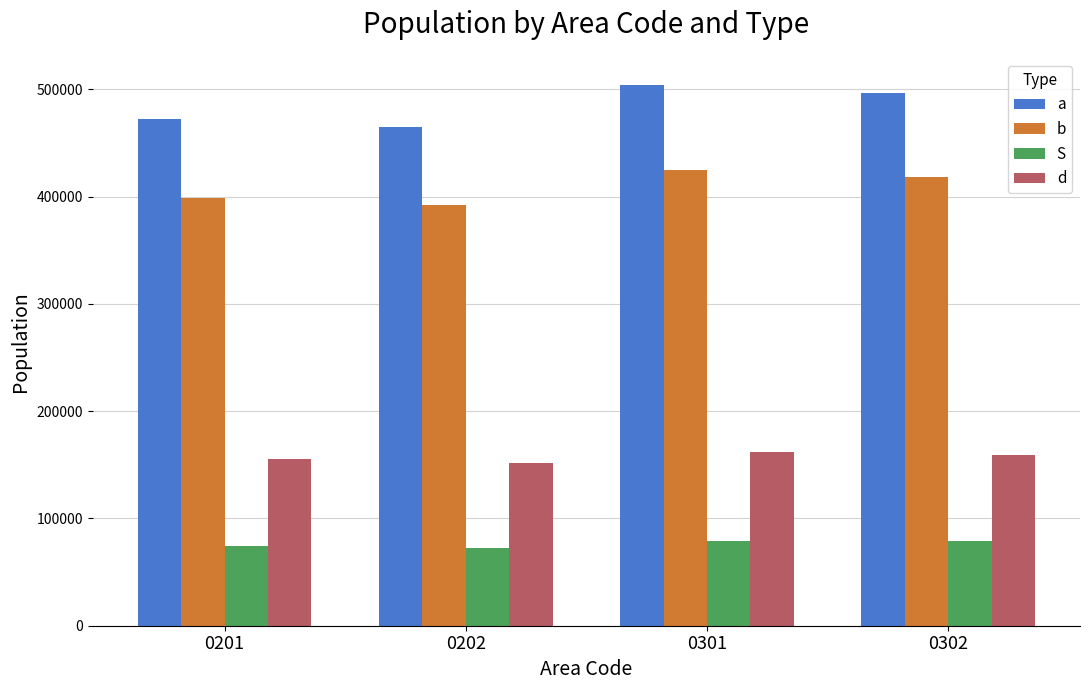

Where does the S series first go above 78553?

0301